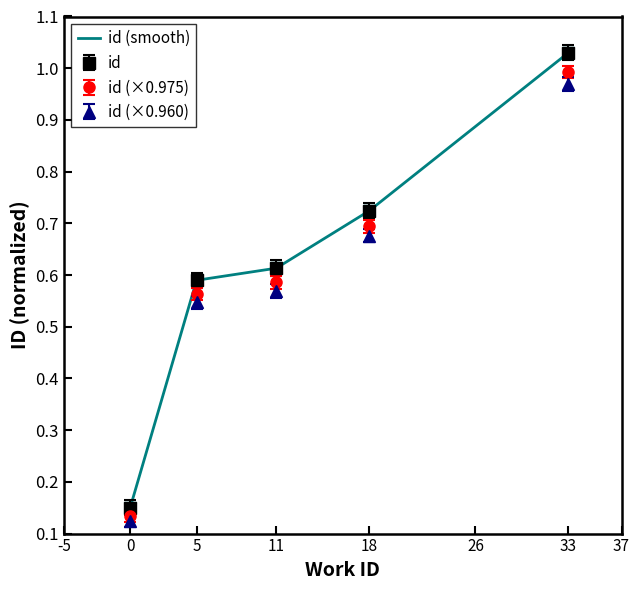

At which label is id closest to 0?

0